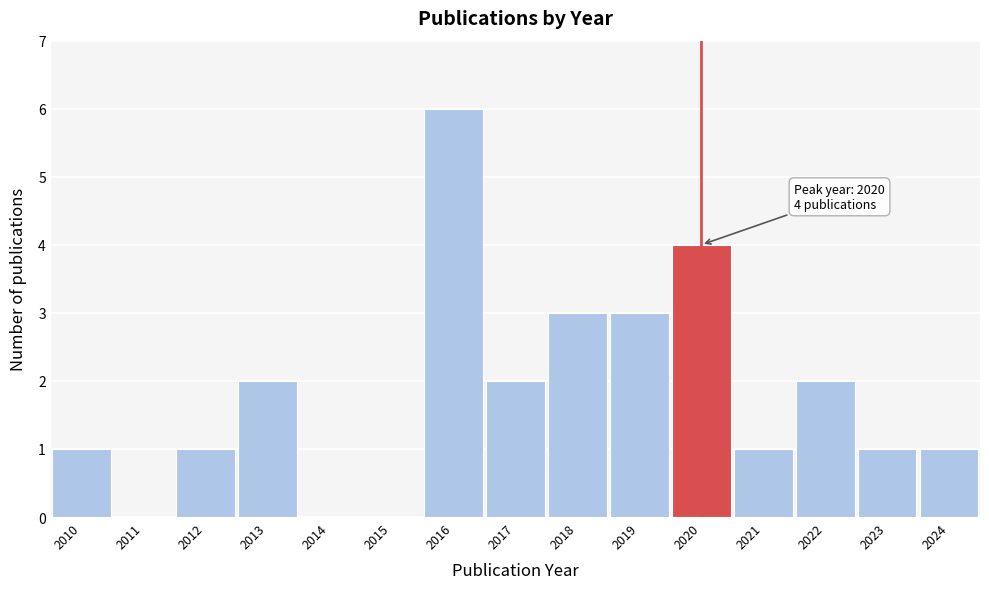

Reading right to left, list all the values displayed in this chart.

2024=1	2023=1	2022=2	2021=1	2020=4	2019=3	2018=3	2017=2	2016=6	2015=0	2014=0	2013=2	2012=1	2011=0	2010=1